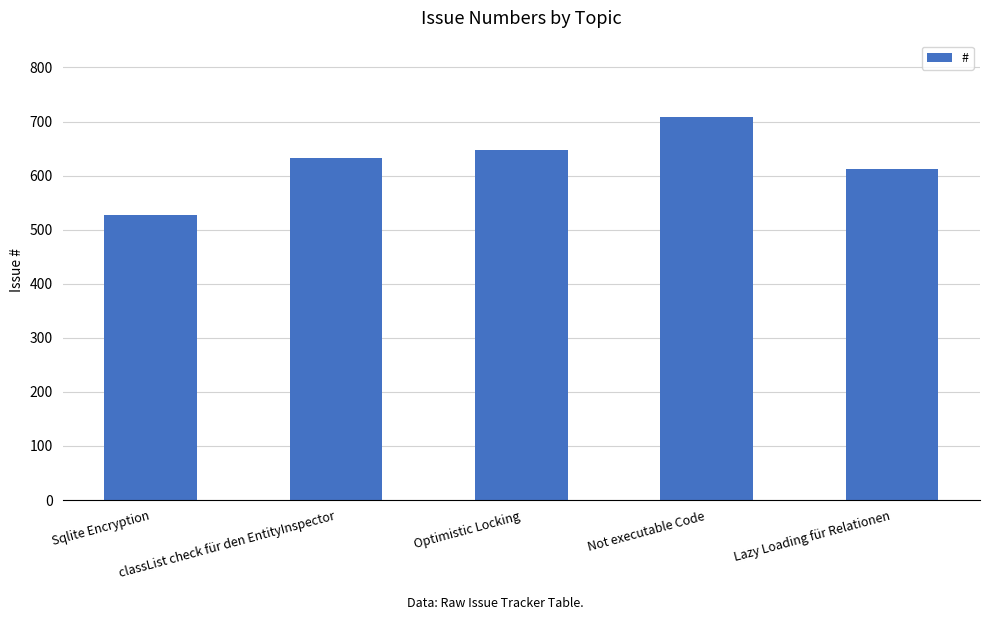

Is it true that the value at Not executable Code is 708?

True